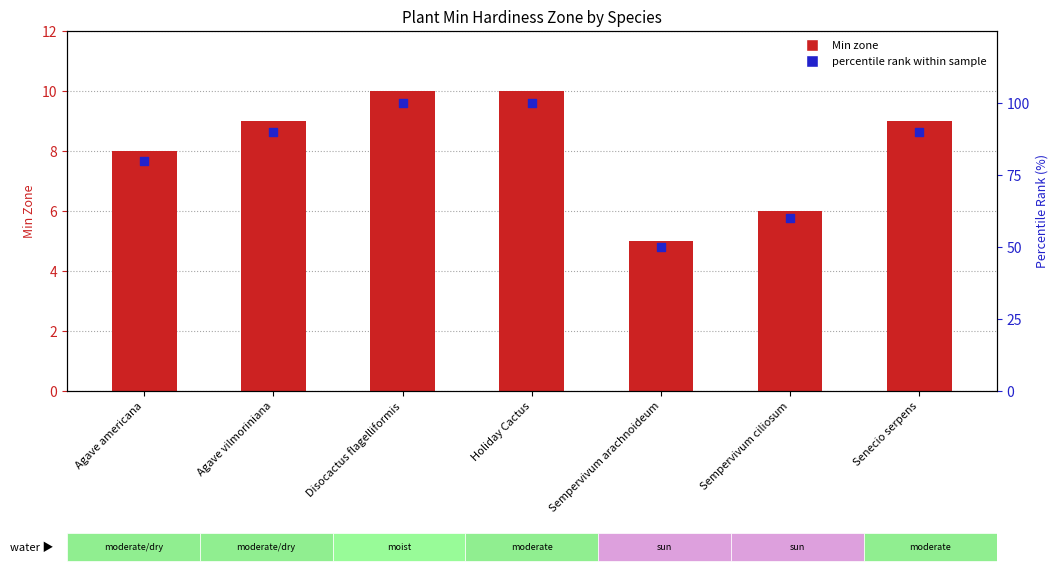

At which category is the sum across all series the highest?

Disocactus flagelliformis